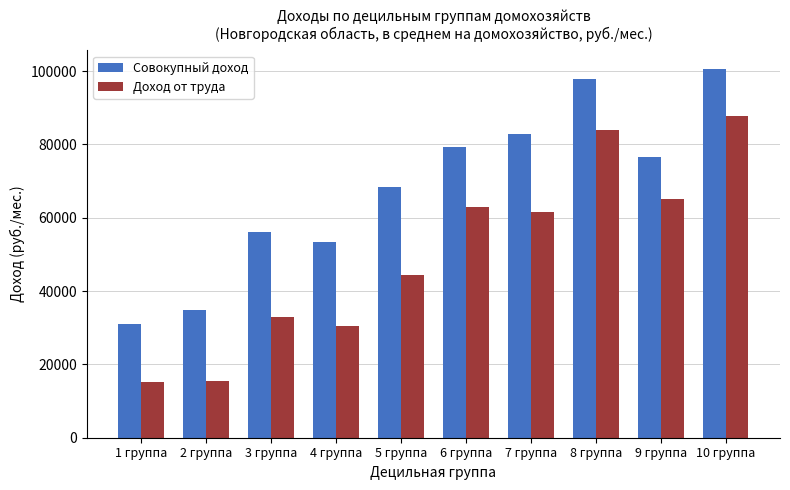

At which category is the sum across all series the highest?

10 группа